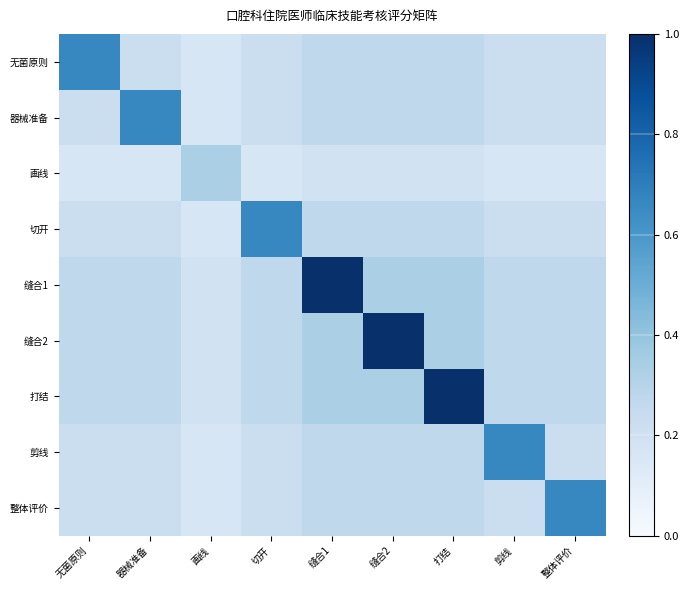

Rank the series by their maximum value, from highest to lowest.

缝合1, 缝合2, 打结, 无菌原则, 器械准备, 切开, 剪线, 整体评价, 画线